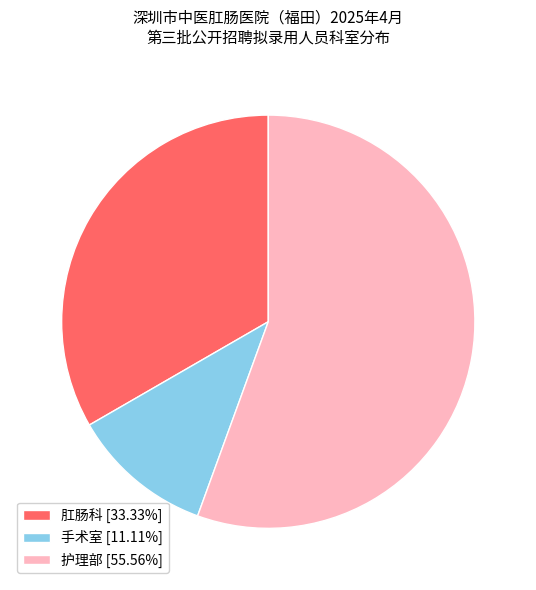

Which category has the smallest portion of the pie?

手术室